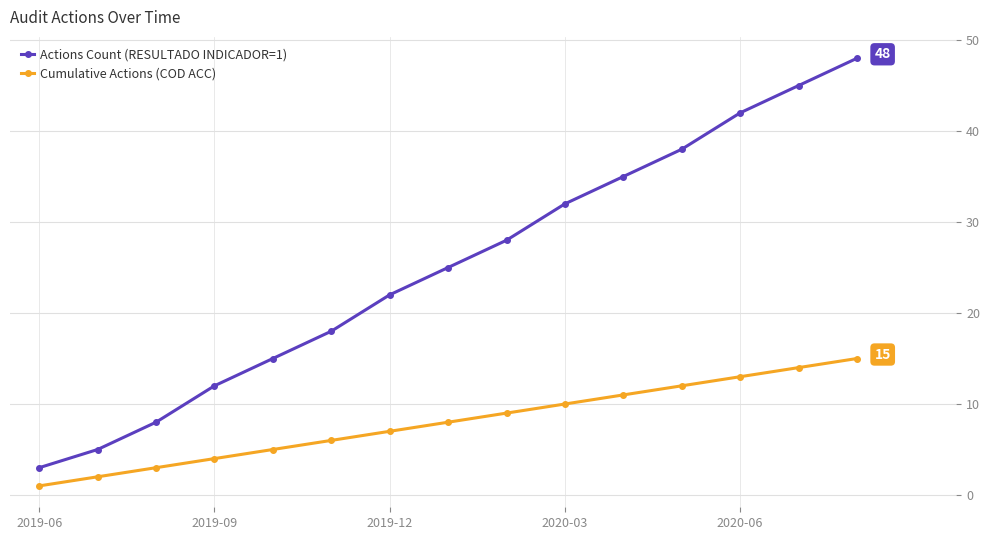

True or false: Actions Count (RESULTADO INDICADOR=1) has more than 0 points higher than both neighbors.

False